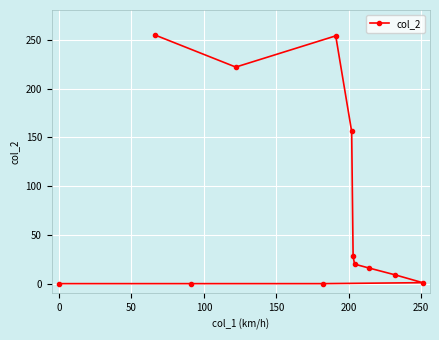

What is the average value?

80